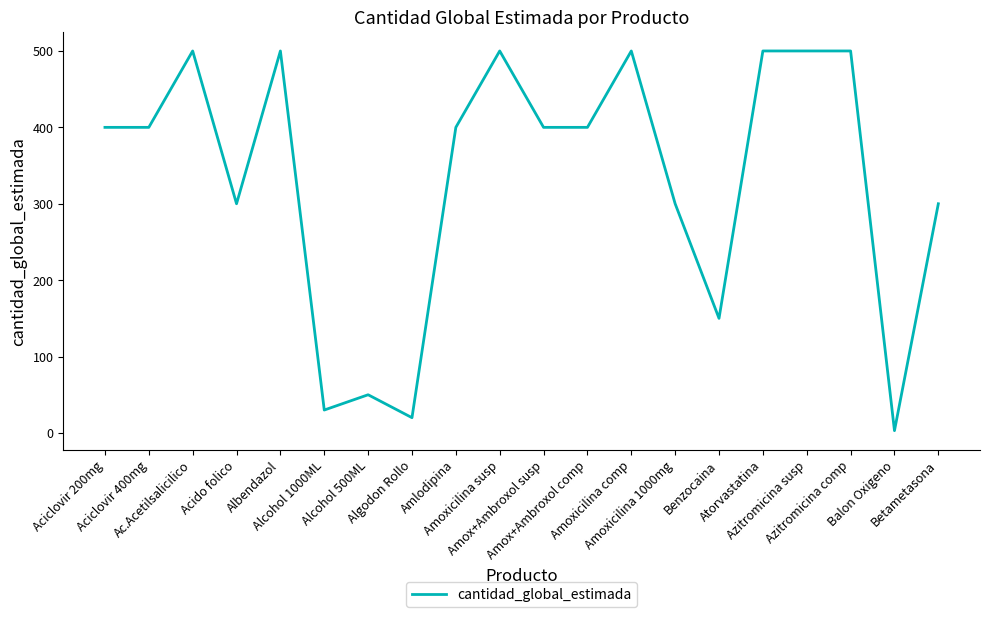

What is the approximate value at Azitromicina comp, to the nearest 5?

500